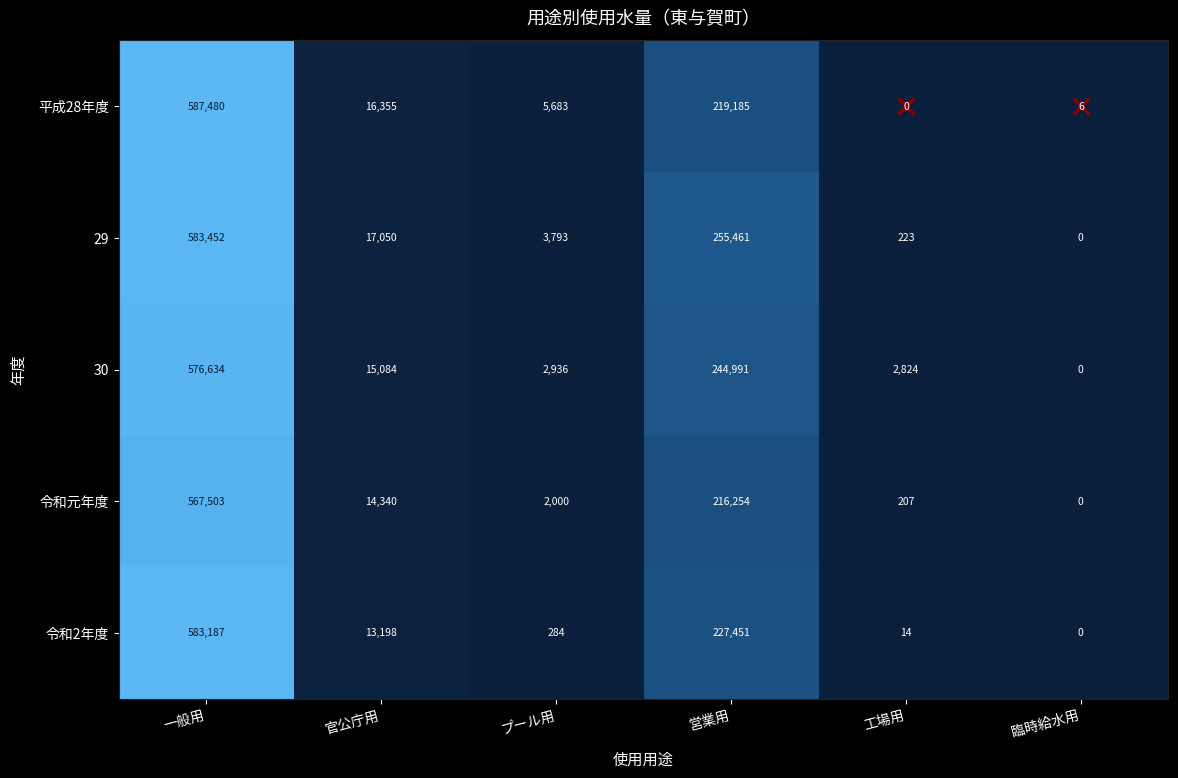

How many series are shown in this chart?

5